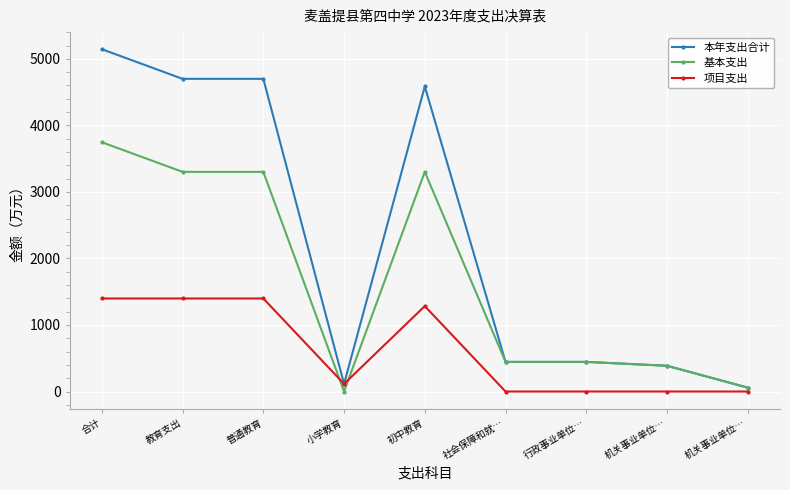

What is the label of the 8th point from the left?

机关事业单位…